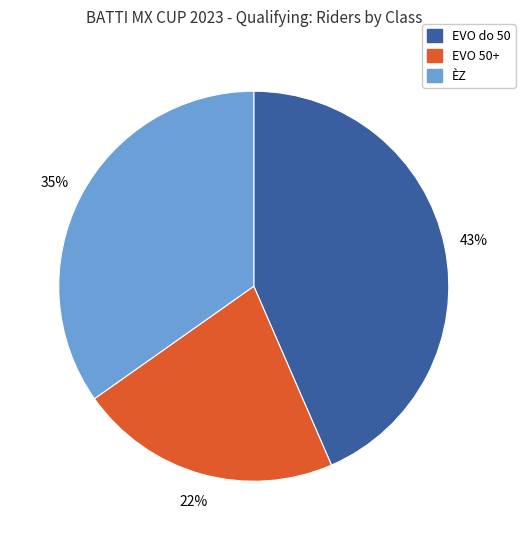

To the nearest percent, what percentage of the pie is ÈZ?

35%